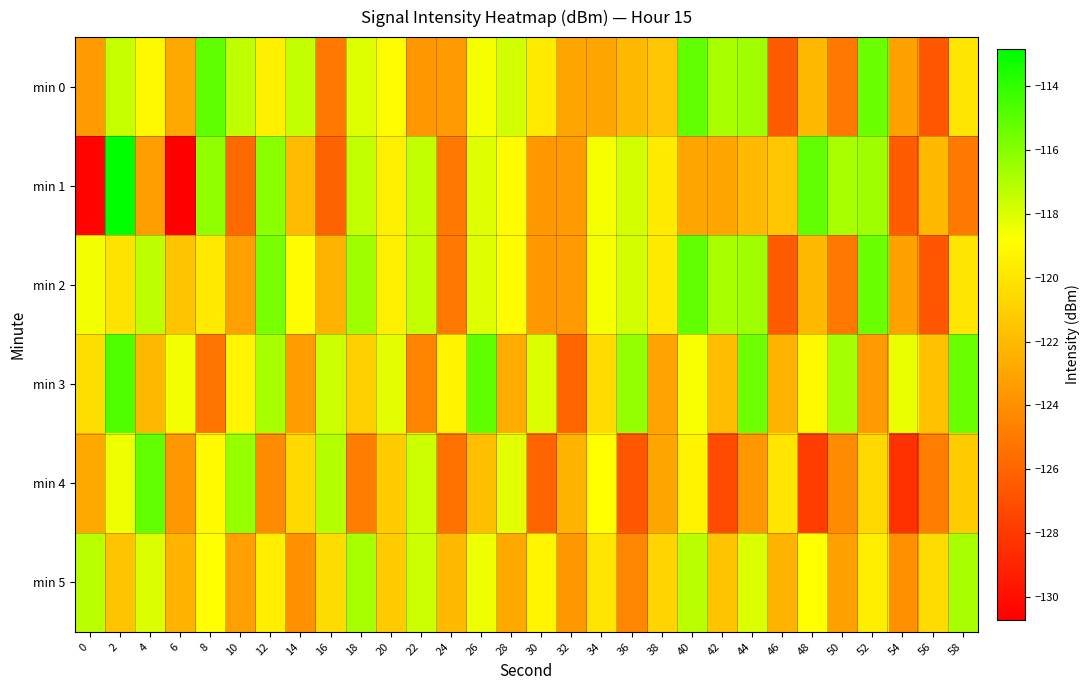

List the series in order of their peak value, highest first.

min 1, min 3, min 0, min 4, min 2, min 5